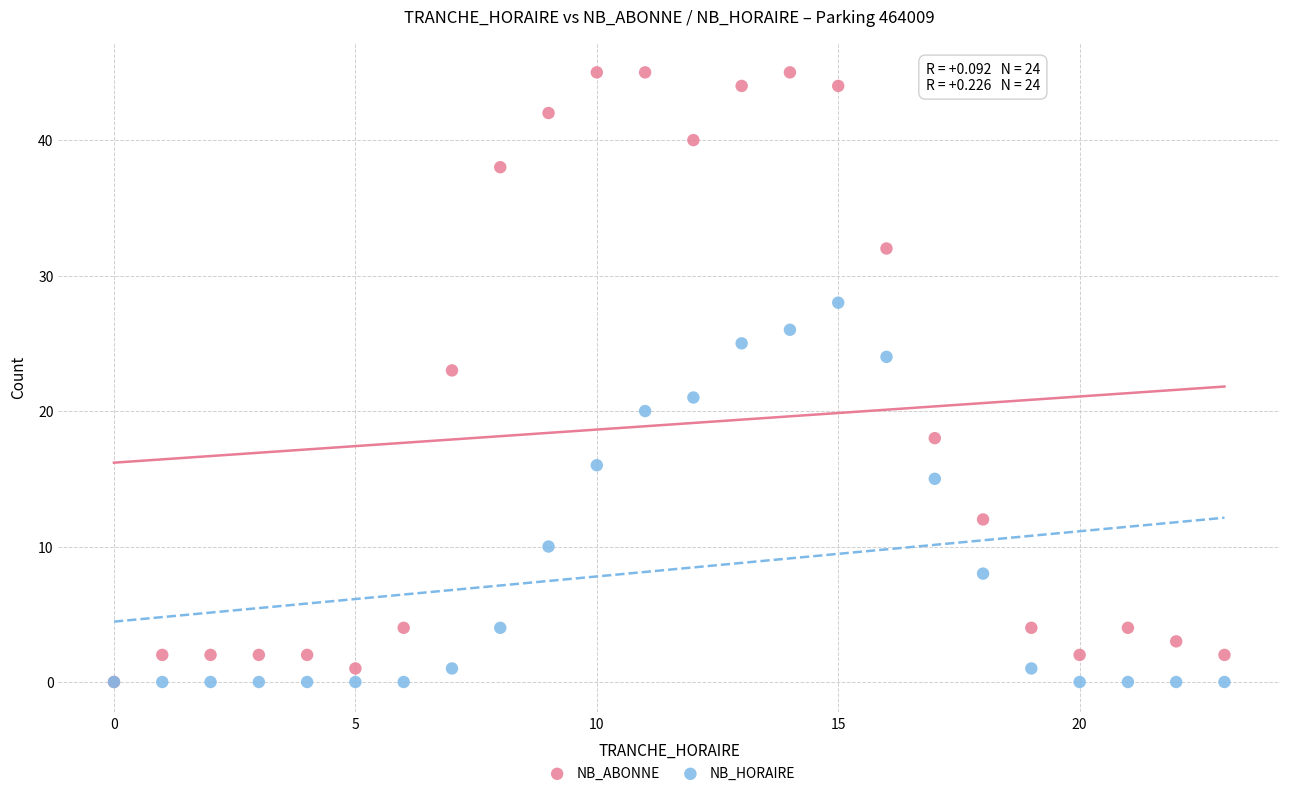

Which series has the widest spread of Y values?

NB_ABONNE